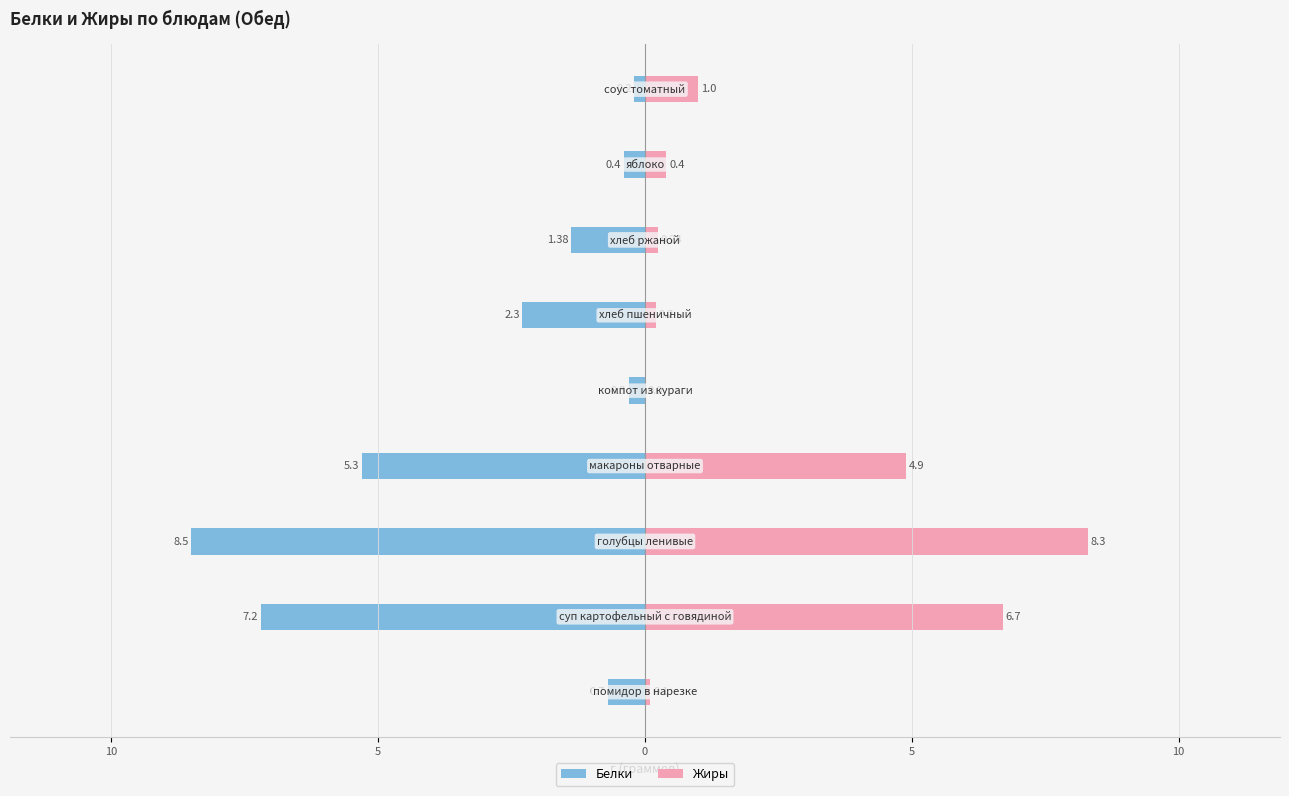

What is the average value of the Жиры series?

2.4